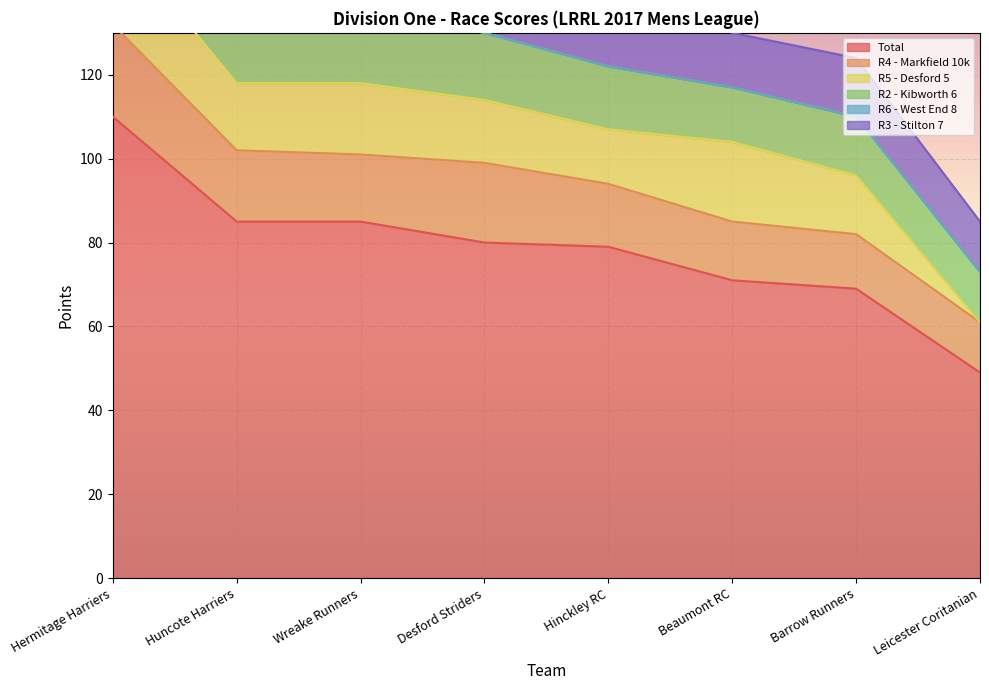

At which label does R4 - Markfield 10k first exceed 16?

Hermitage Harriers